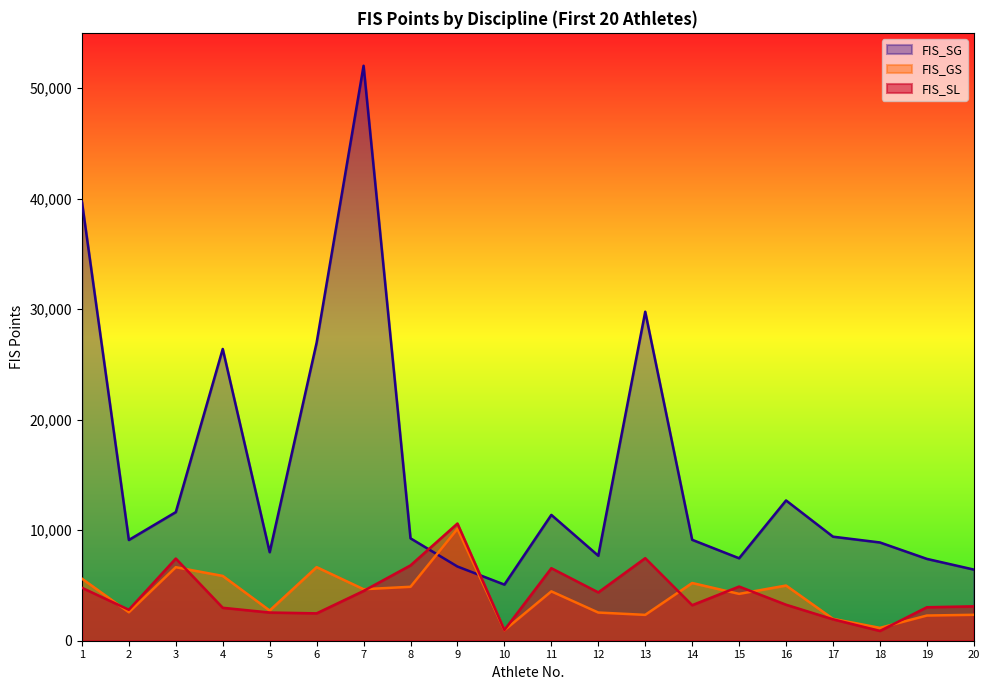

The value of FIS_SL at 16 is 1527. True or false?

False